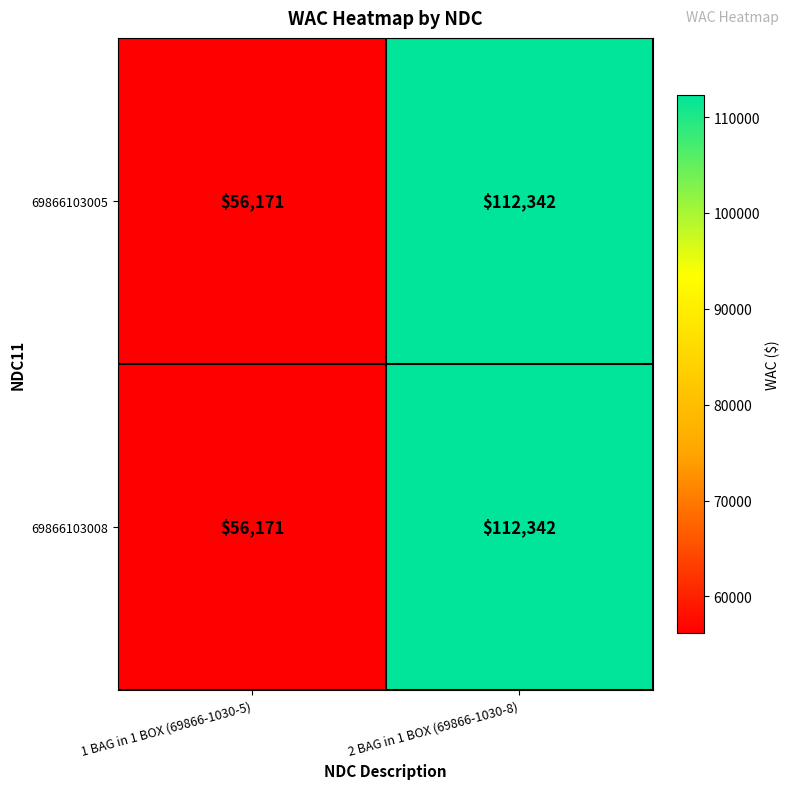

What is the difference between the 69866103005 values at 2 BAG in 1 BOX (69866-1030-8) and 1 BAG in 1 BOX (69866-1030-5)?

56171